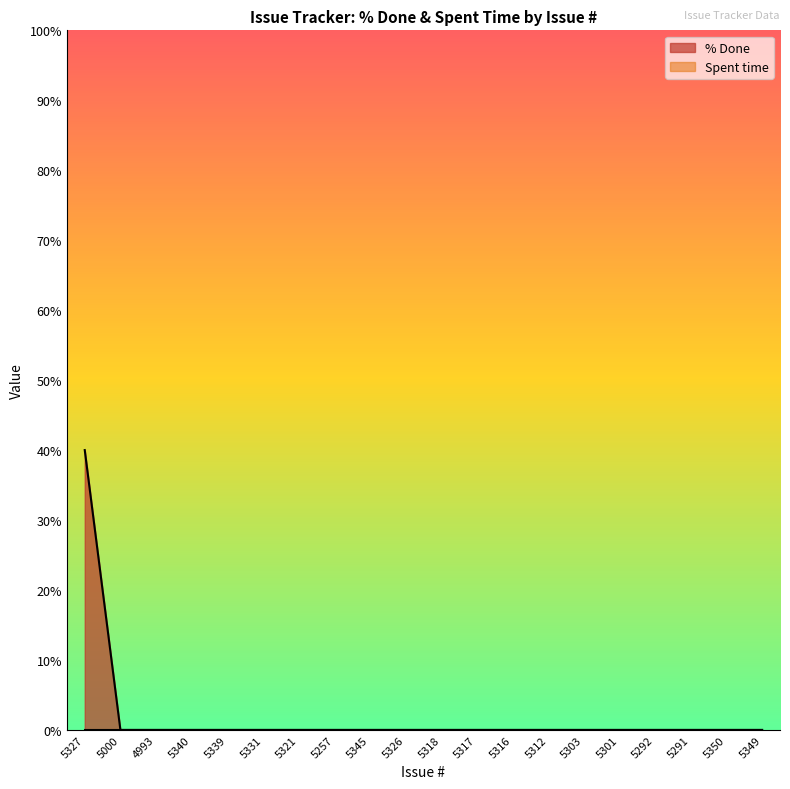

How many lines are shown in the chart?

2